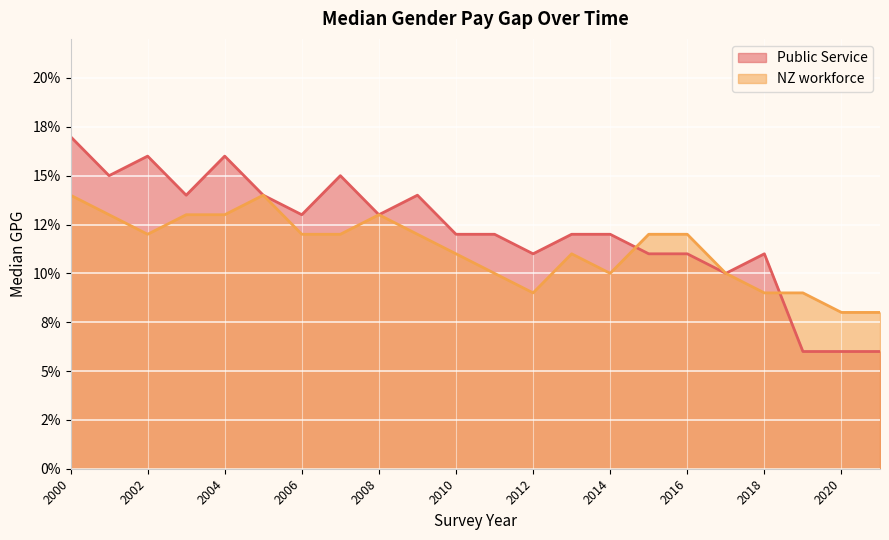

Where is the first local minimum for NZ workforce?

2002